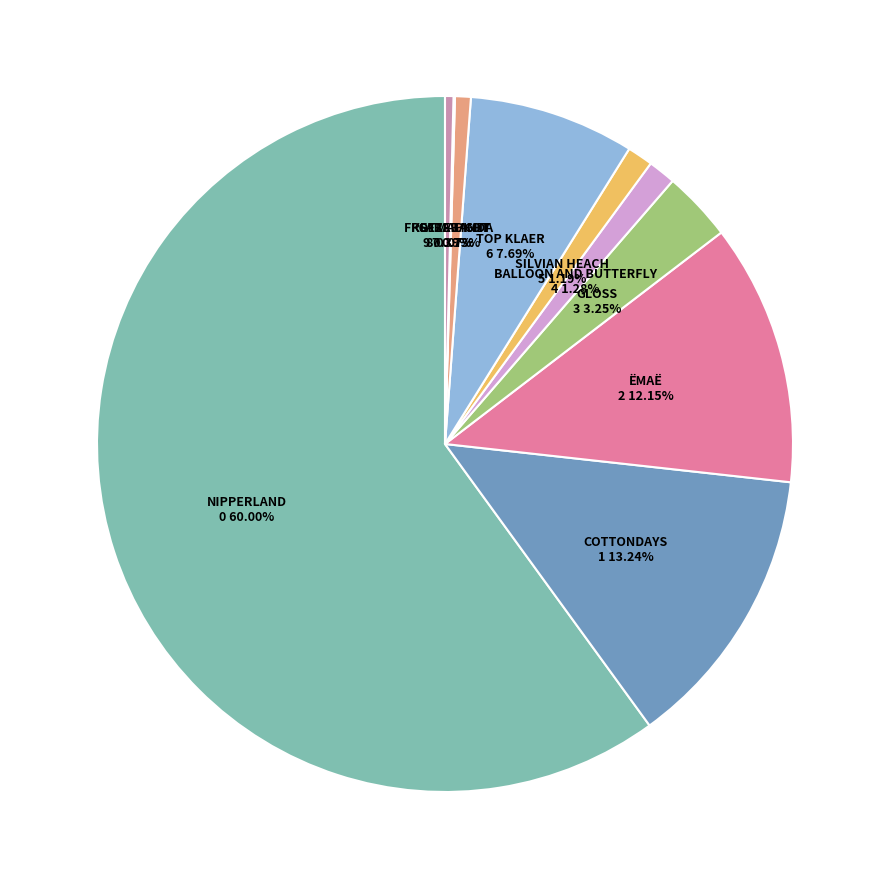

Which slice is the smallest?

КОТМАРКОТ